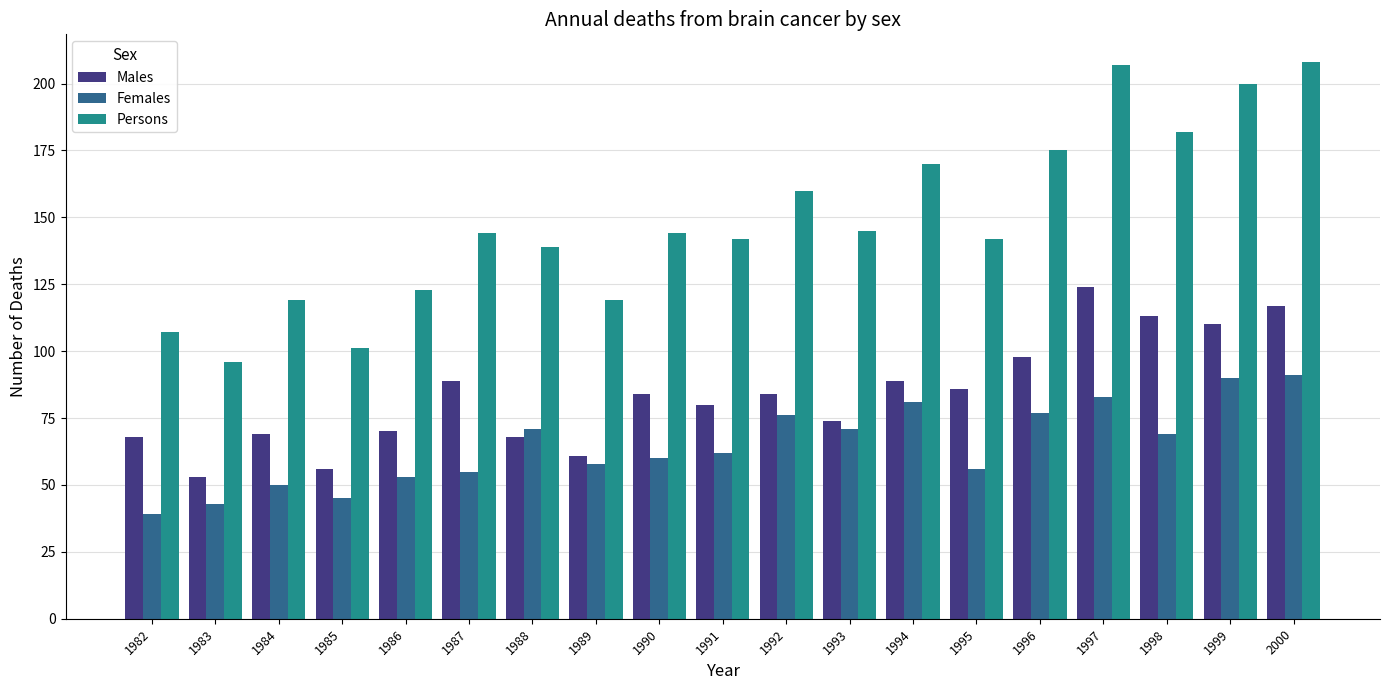

What is the total value across all series at 1988?

278